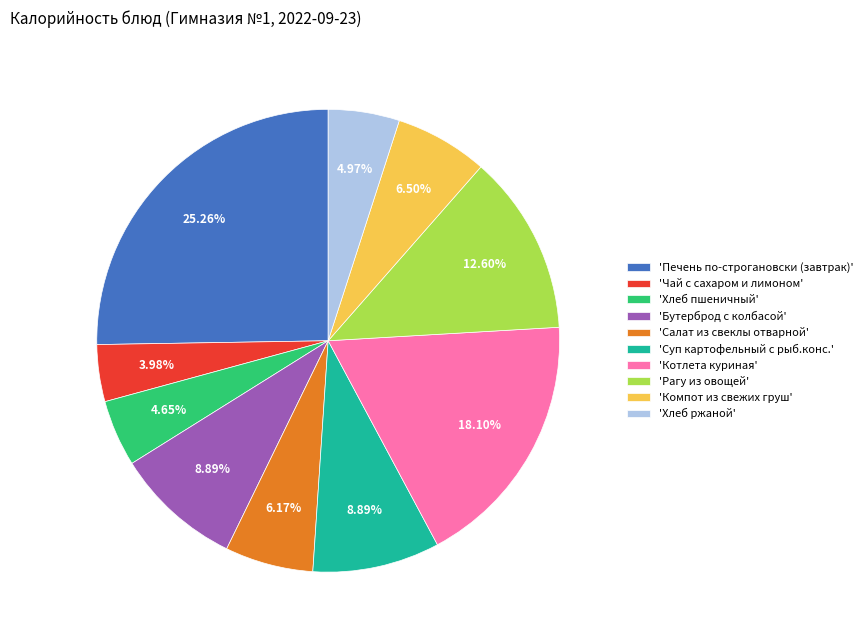

Which slice is the smallest?

'Чай с сахаром и лимоном'